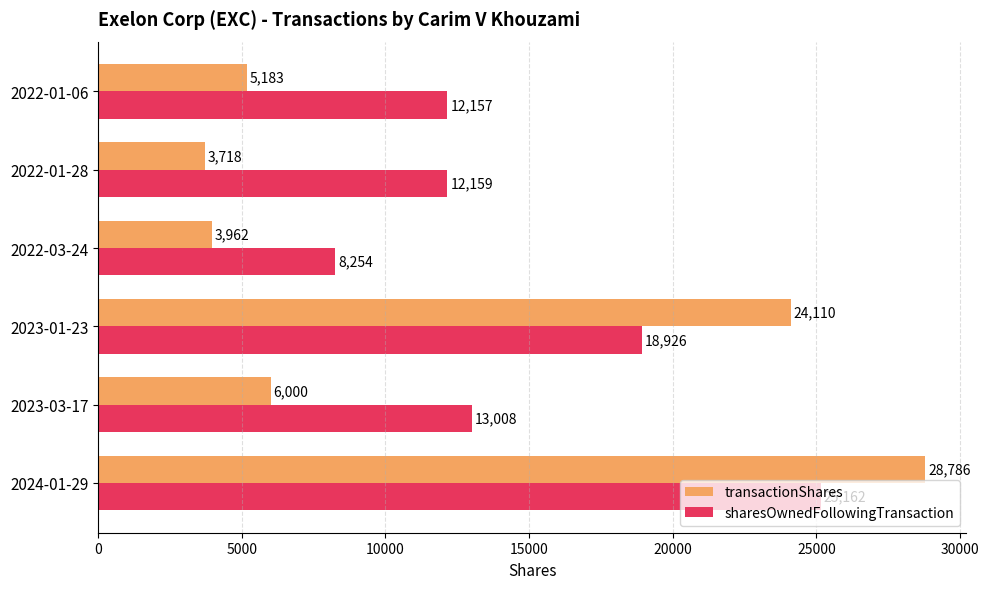

How many values in the sharesOwnedFollowingTransaction series are below 13008?

3